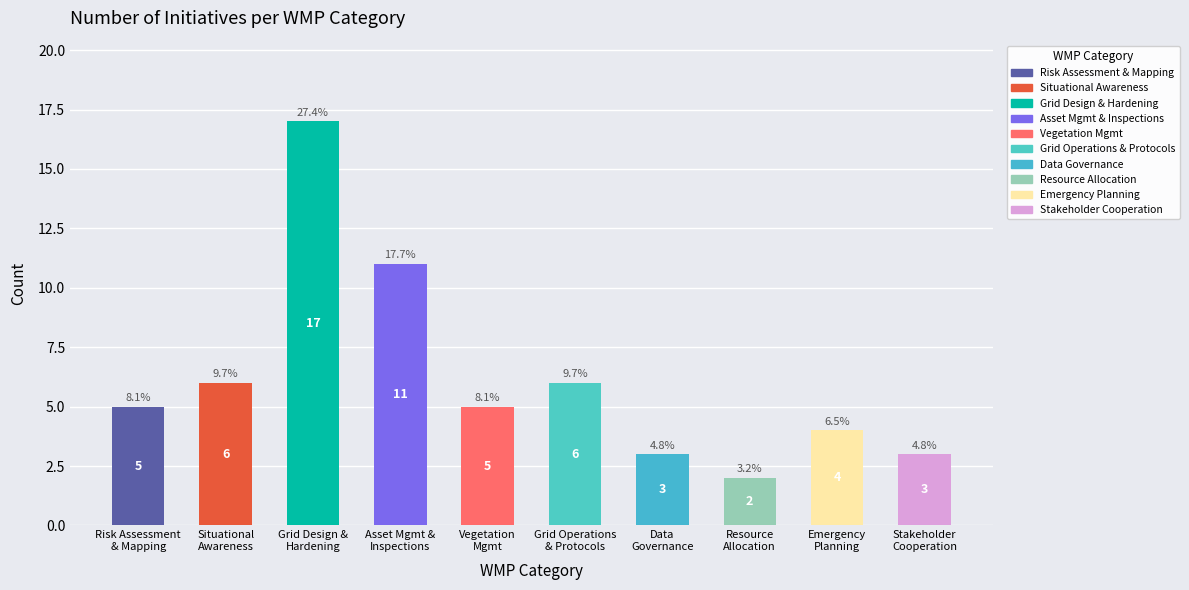

At which label does the data first exceed 5?

Situational Awareness & Forecasting